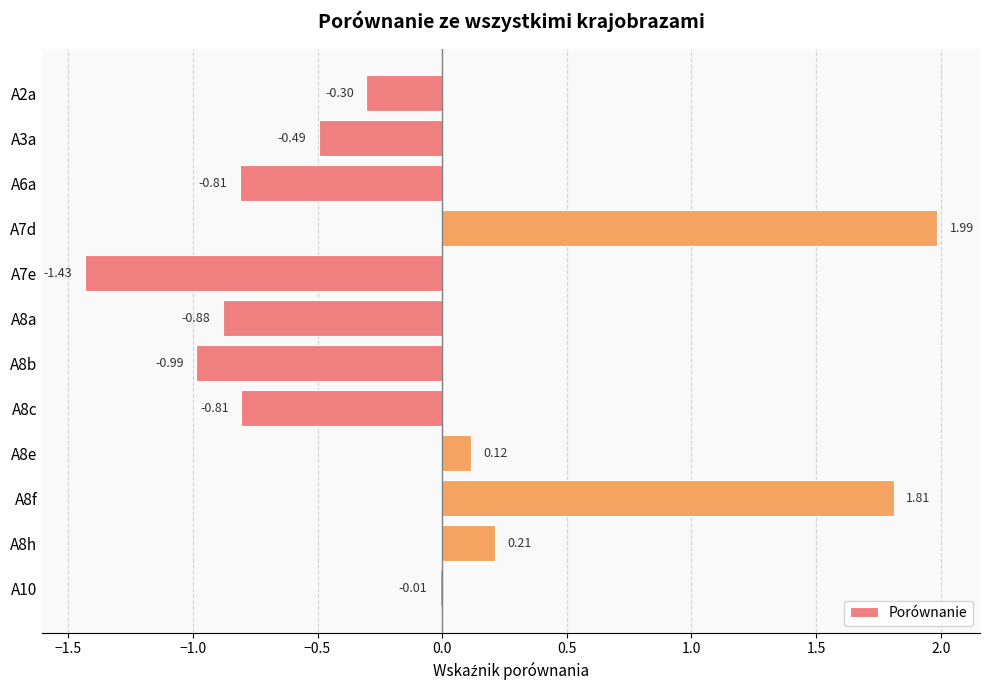

What is the sum of all values?

-1.6